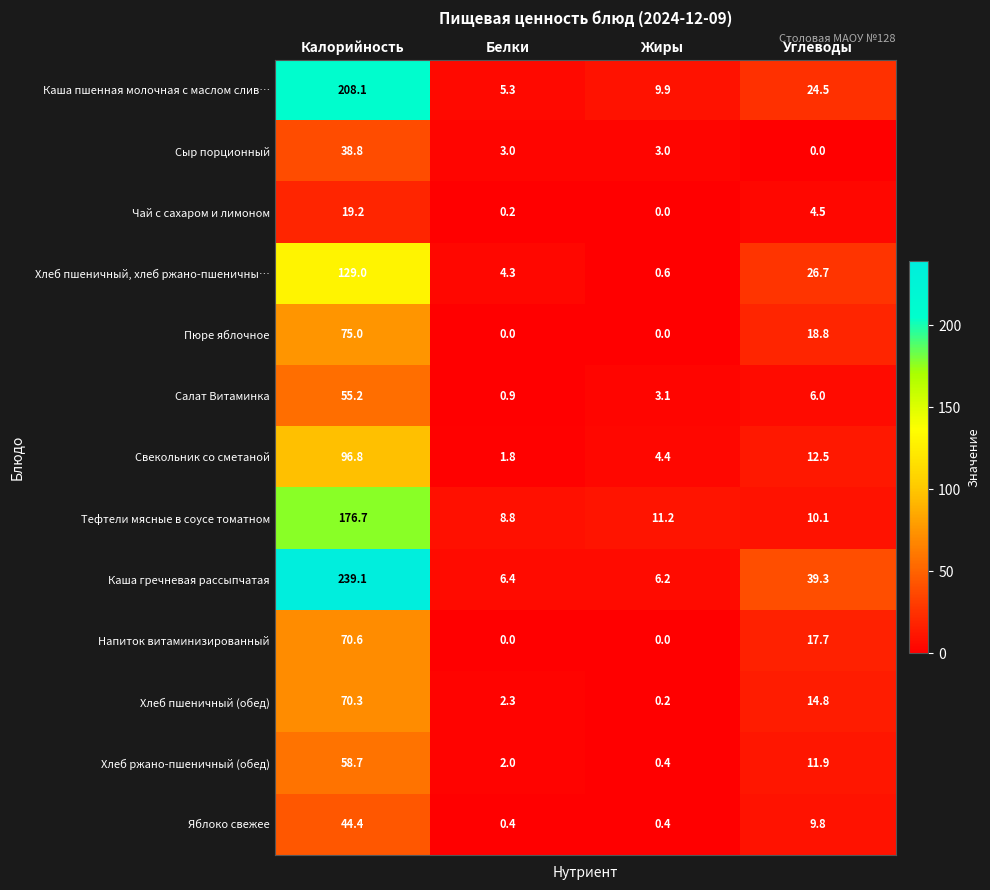

What is the spread (max minus min) of values at Калорийность?

219.9